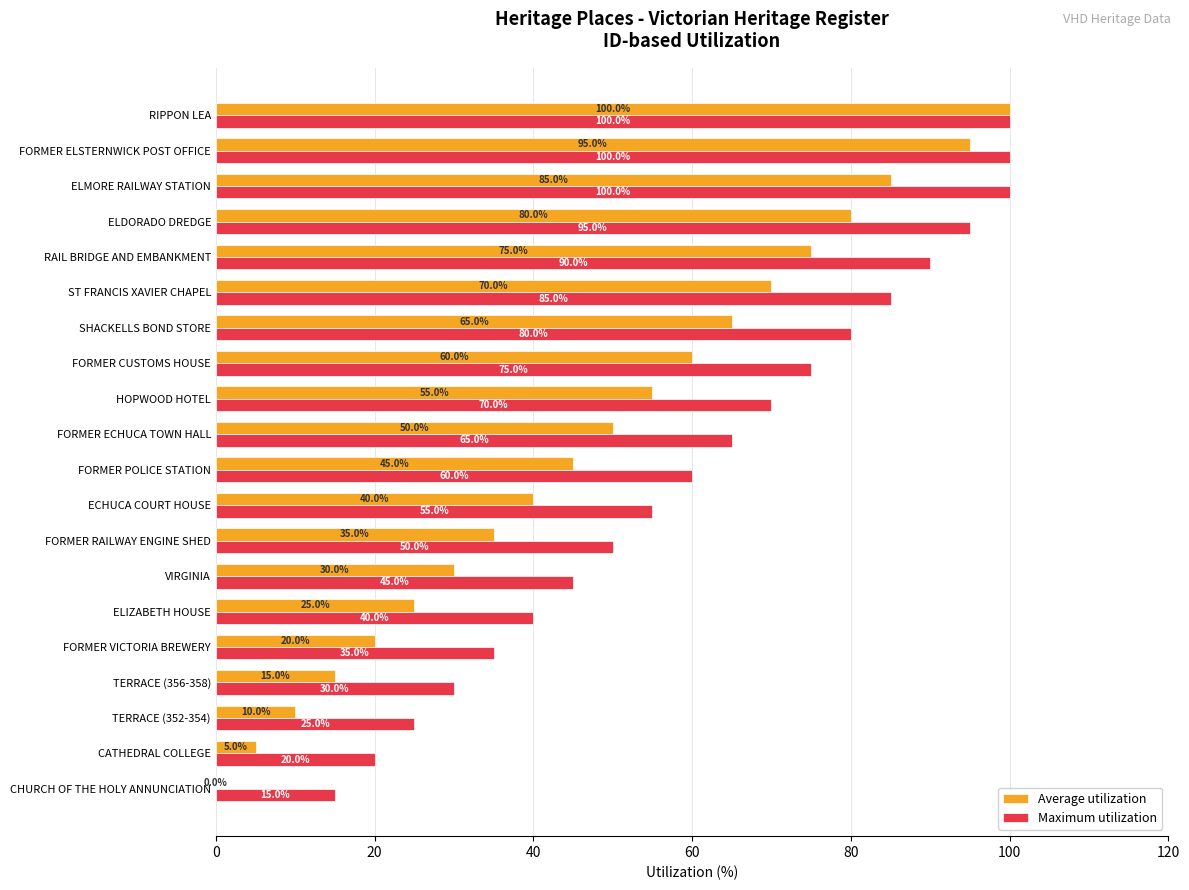

True or false: Maximum utilization has a value of 95.2 at ECHUCA COURT HOUSE.

False